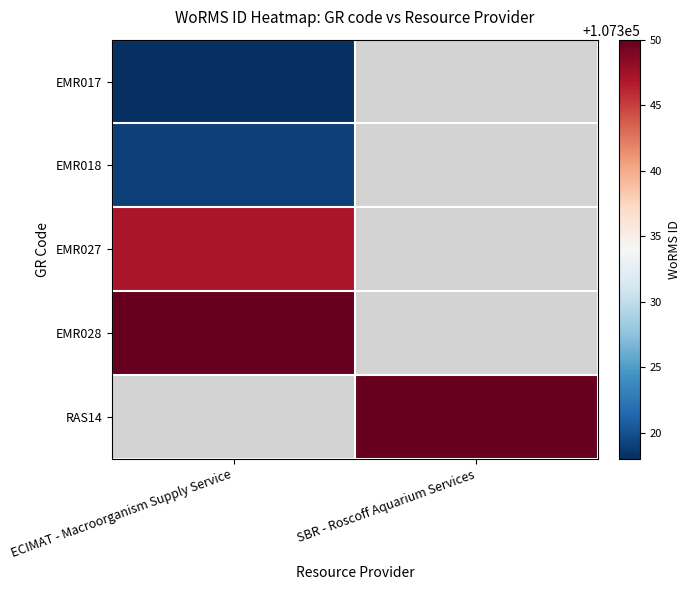

Is it true that EMR028 equals 107350.0 at ECIMAT - Macroorganism Supply Service?

True